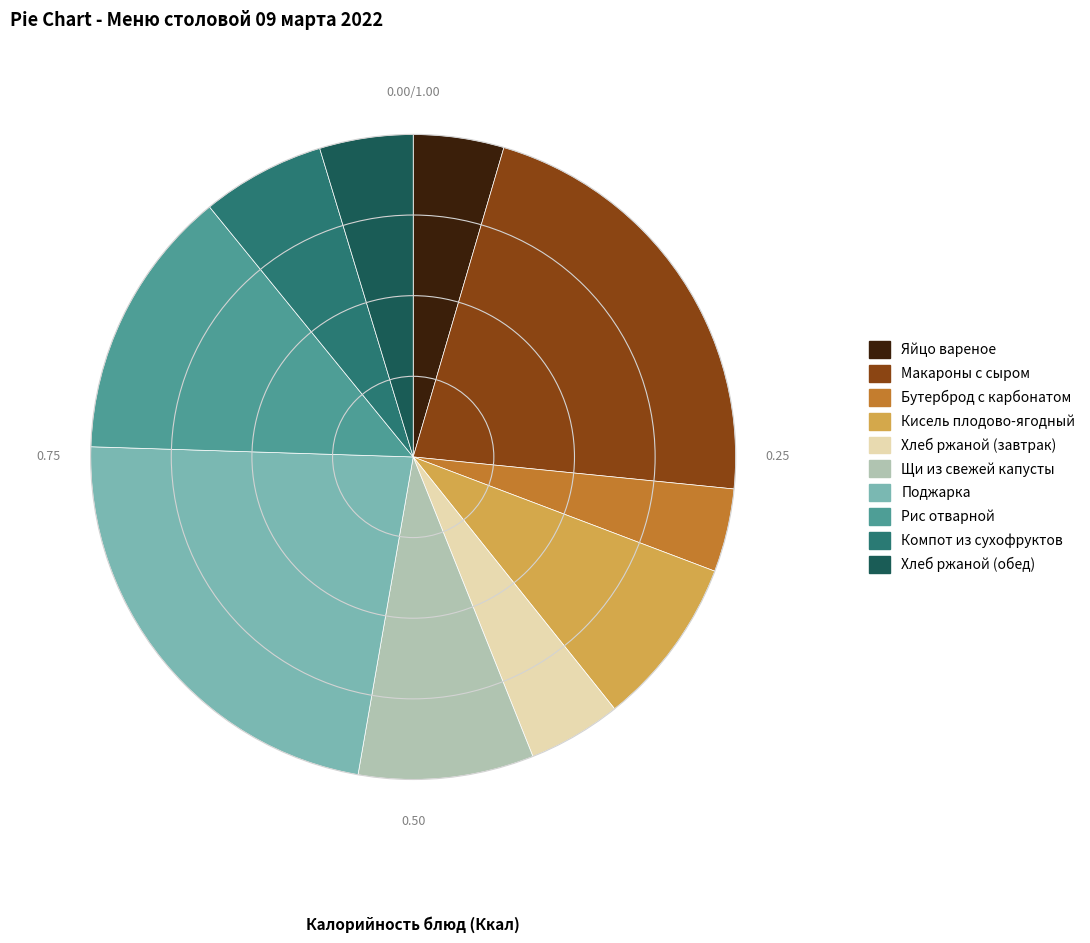

Which category has the biggest portion of the pie?

Поджарка